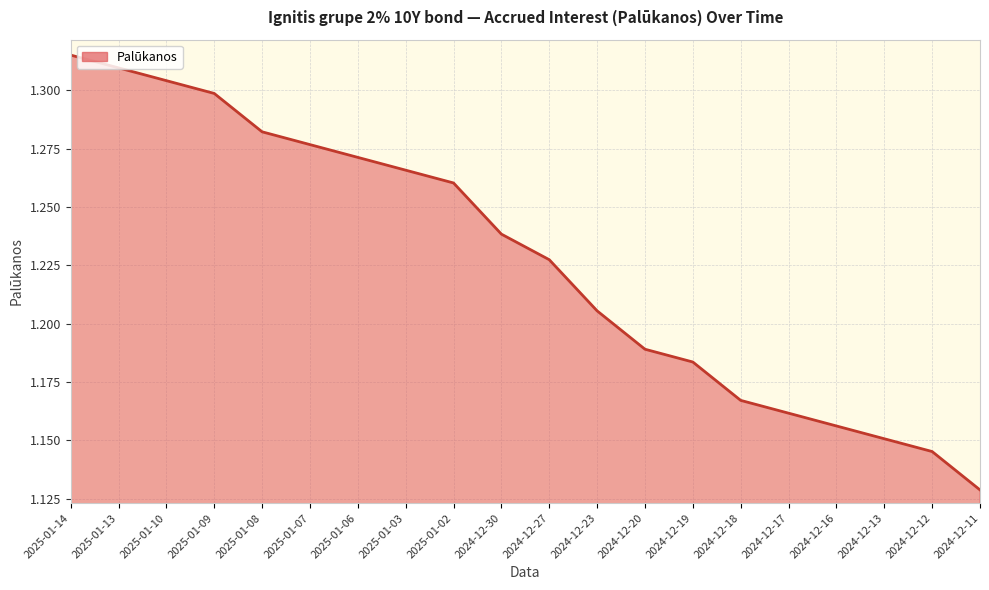

What position from the left is 2025-01-13?

2